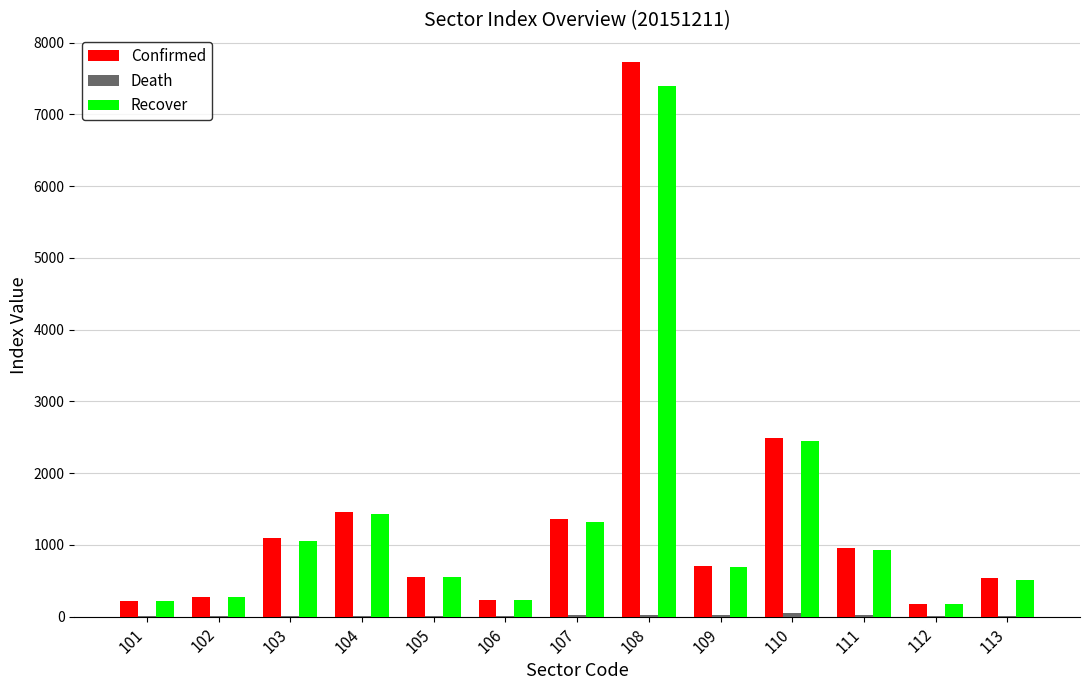

What is the difference between the Recover values at 103 and 109?

365